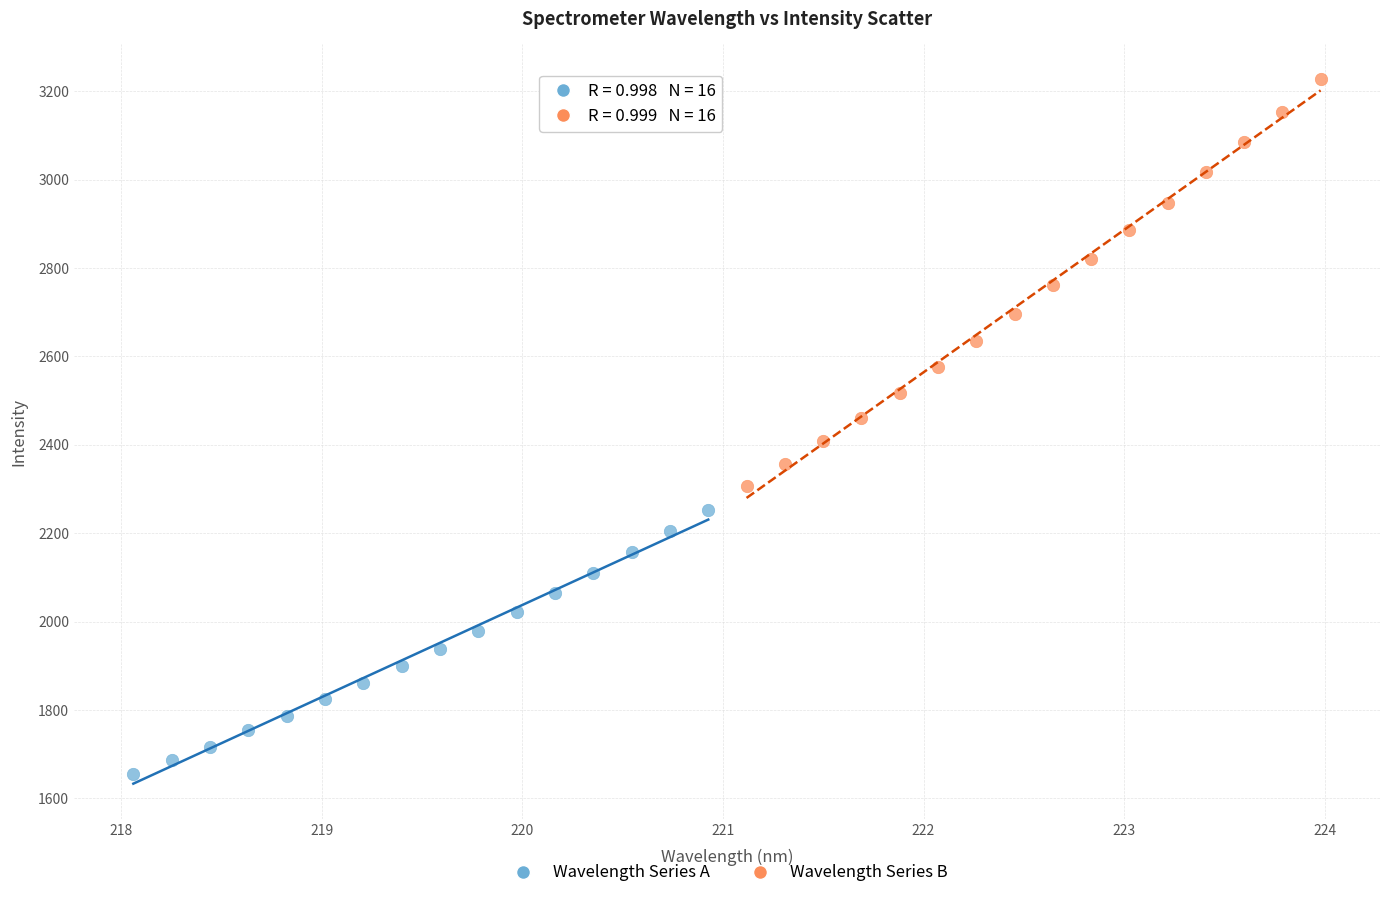

Which series contains the highest Y value?

Wavelength Series B